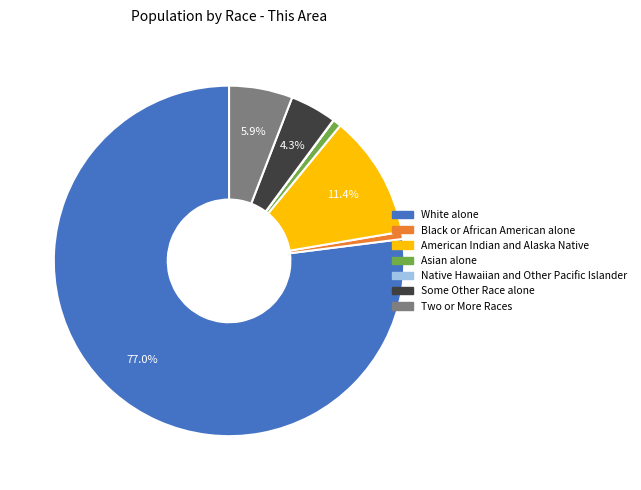

Is there any slice that represents more than half of the pie?

Yes